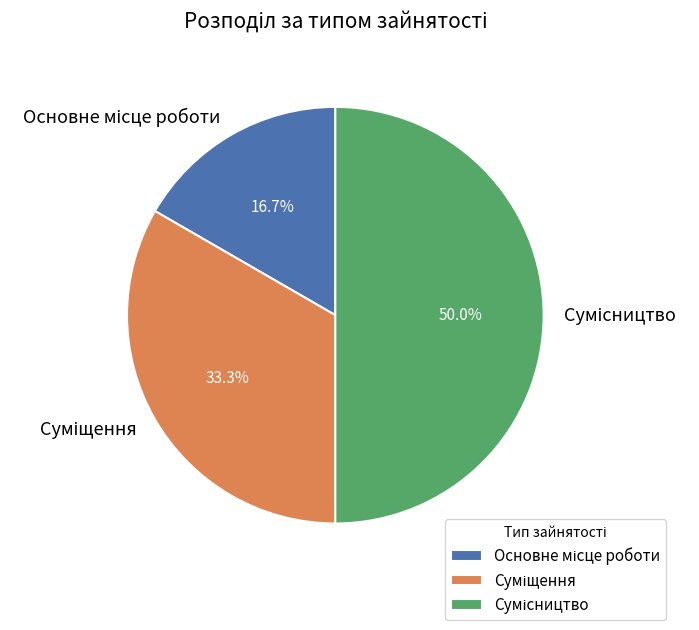

To the nearest percent, what is the difference between the Основне місце роботи and Сумісництво slice percentages?

33%